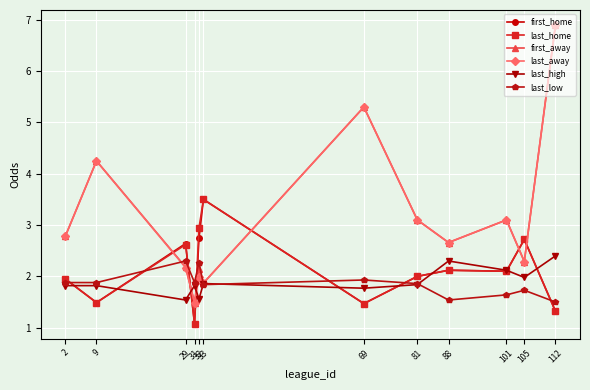

What is the difference between the second highest and second lowest values in the last_home series?

1.6